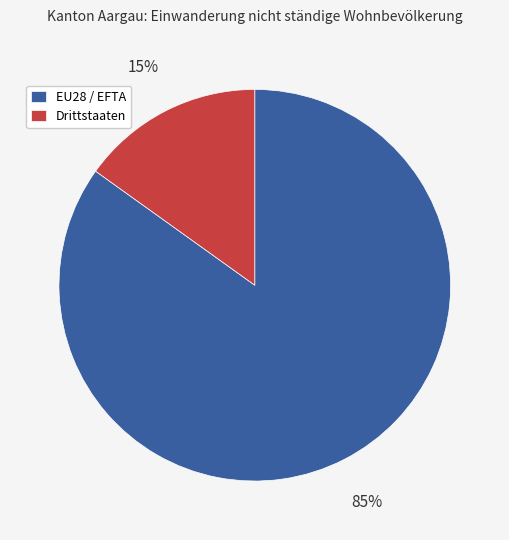

Between EU28 / EFTA and Drittstaaten, which is larger?

EU28 / EFTA